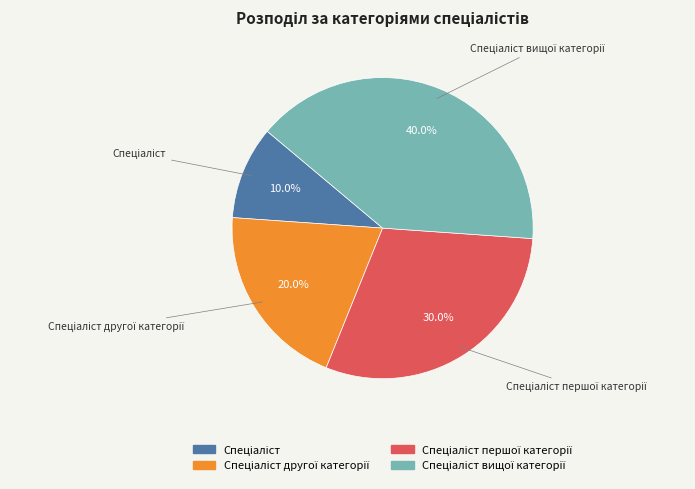

Does any single category account for the majority?

No